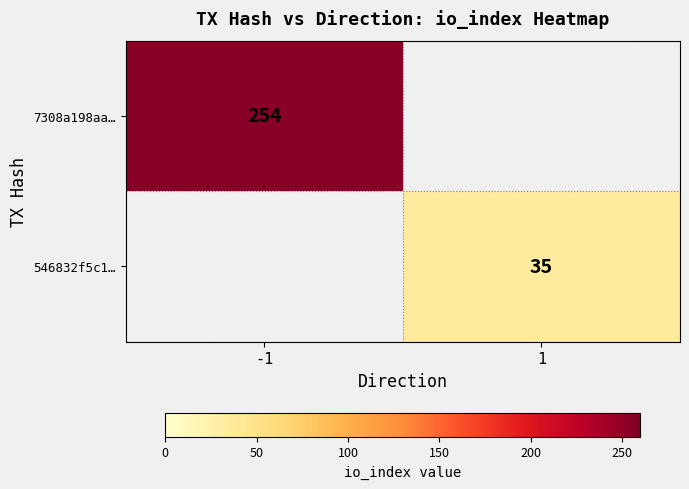

True or false: 546832f5c1… has a value of 35 at 1.

True